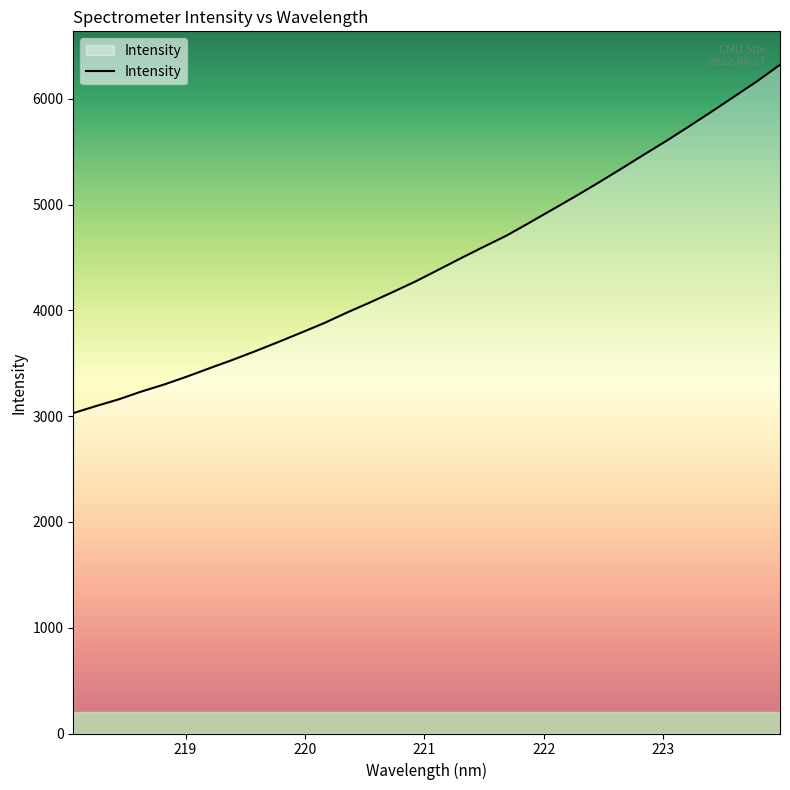

What is the smallest value displayed?

3028.8